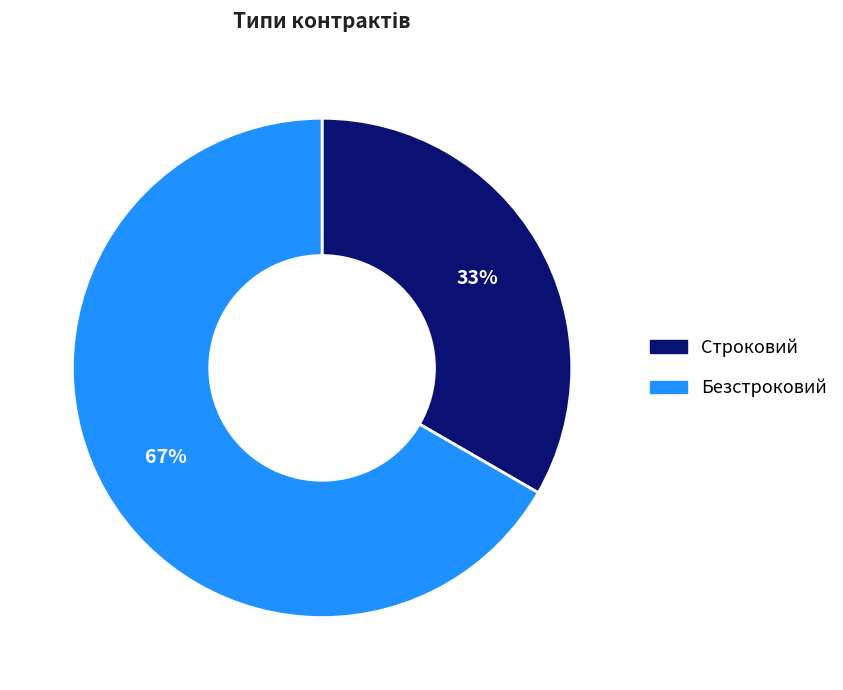

Does Строковий represent more than half of the total?

No